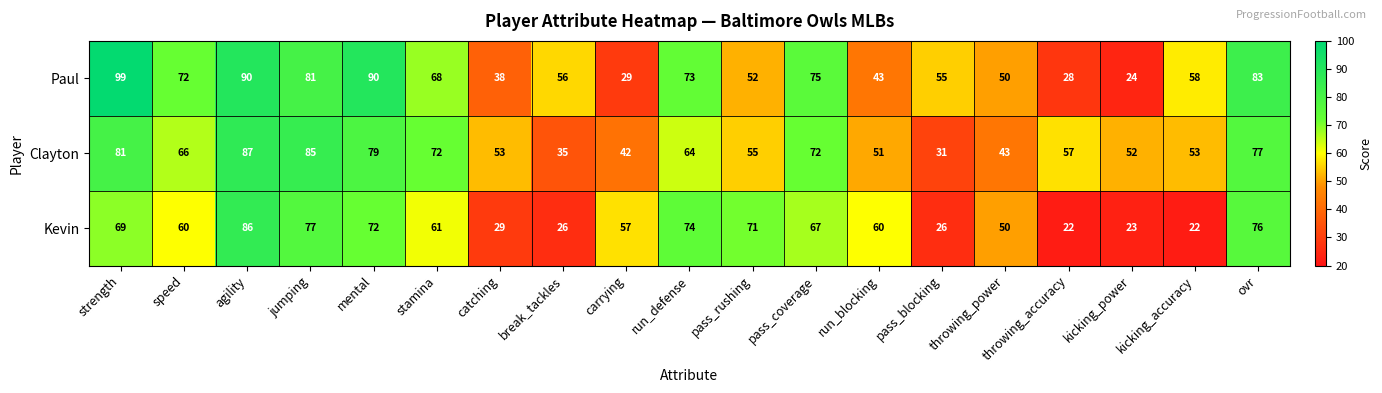

Which series has the largest total across all categories?

Paul